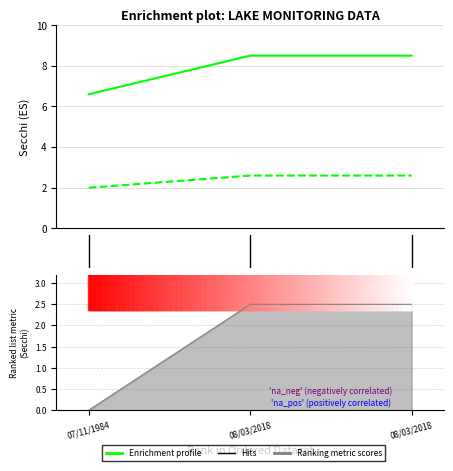

At which label does Startmonth first exceed 2?

08/03/2018